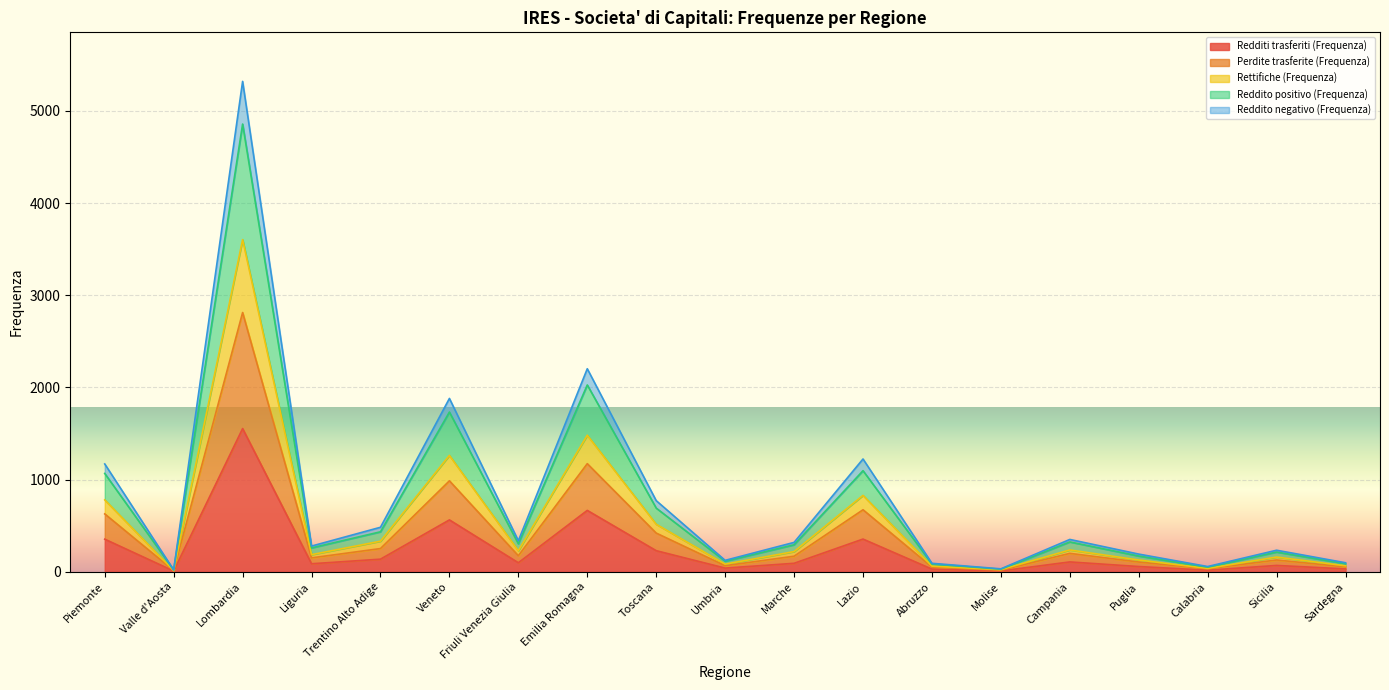

True or false: Reddito negativo (Frequenza) and Perdite trasferite (Frequenza) cross at least once.

False